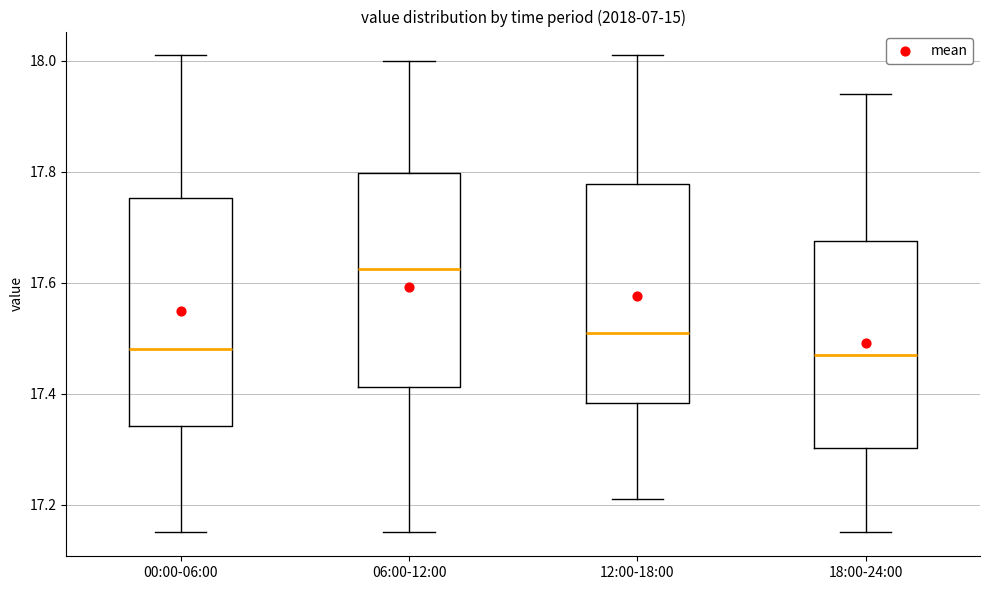

Reading left to right, read every box against the y-axis: the position of its median line, the range the box covers, and the ends of its whiskers. The values are not printed on the chart, so give them approximately, as read against the axis.

00:00-06:00: median 17.48, box 17.34 to 17.76, whiskers 17.16 to 18.02
06:00-12:00: median 17.62, box 17.42 to 17.80, whiskers 17.16 to 18.00
12:00-18:00: median 17.52, box 17.38 to 17.78, whiskers 17.22 to 18.02
18:00-24:00: median 17.48, box 17.30 to 17.68, whiskers 17.16 to 17.94